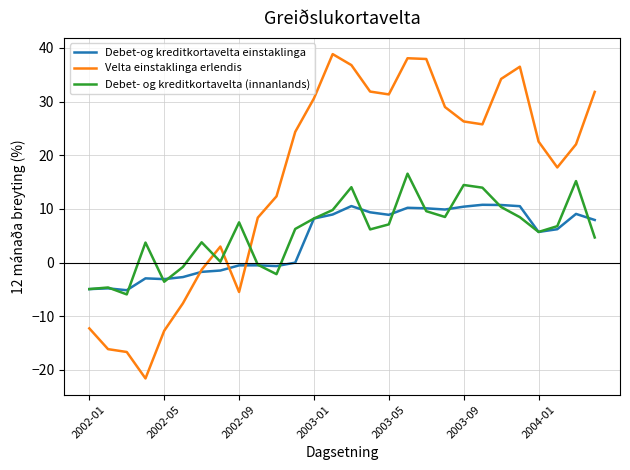

Which series has the largest total across all categories?

Velta einstaklinga erlendis